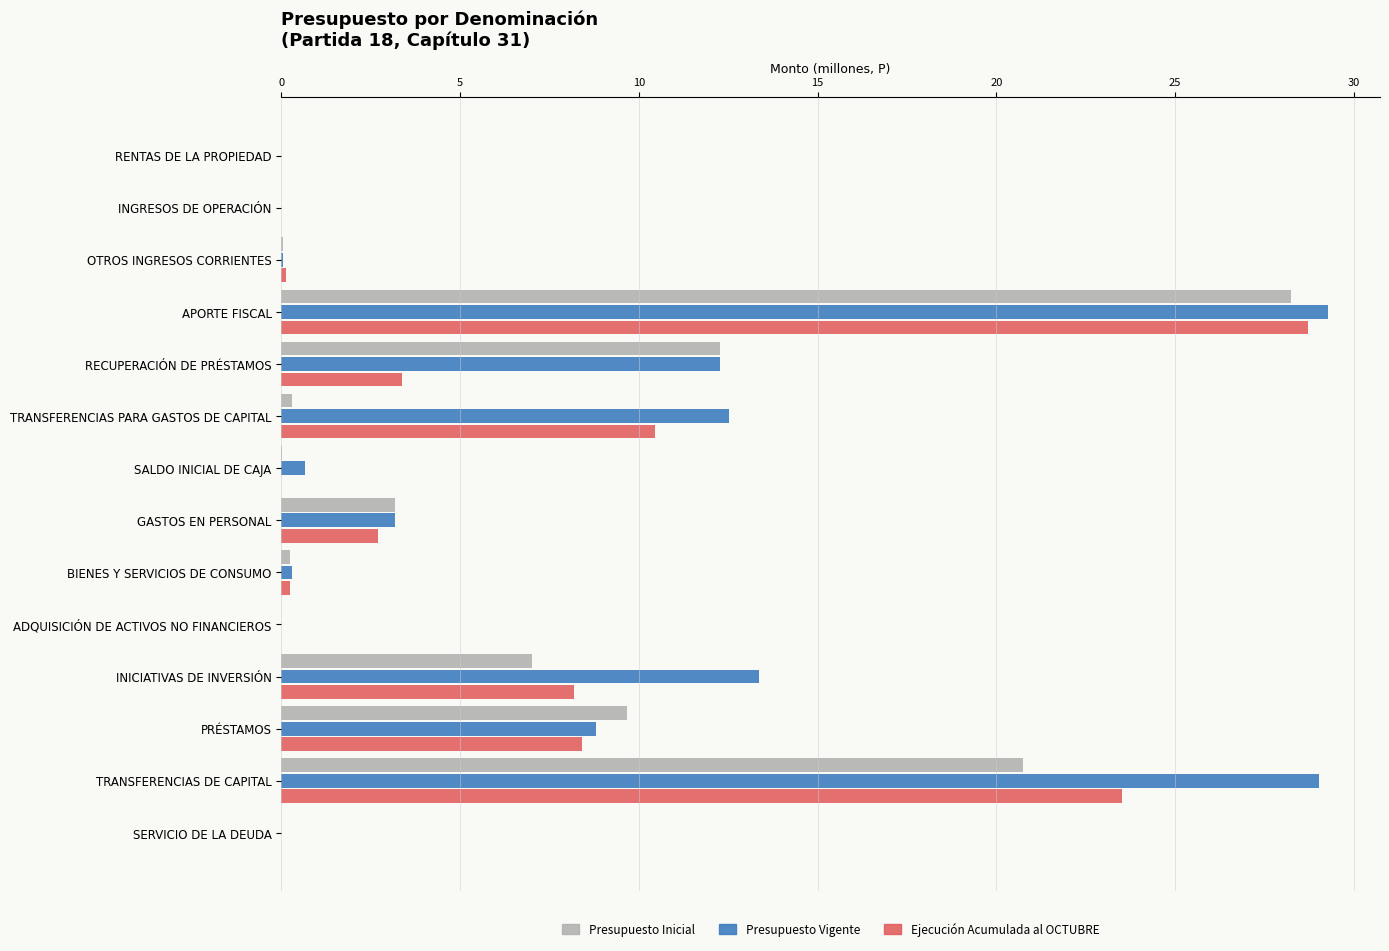

At which label does Ejecución Acumulada al OCTUBRE reach its peak?

APORTE FISCAL